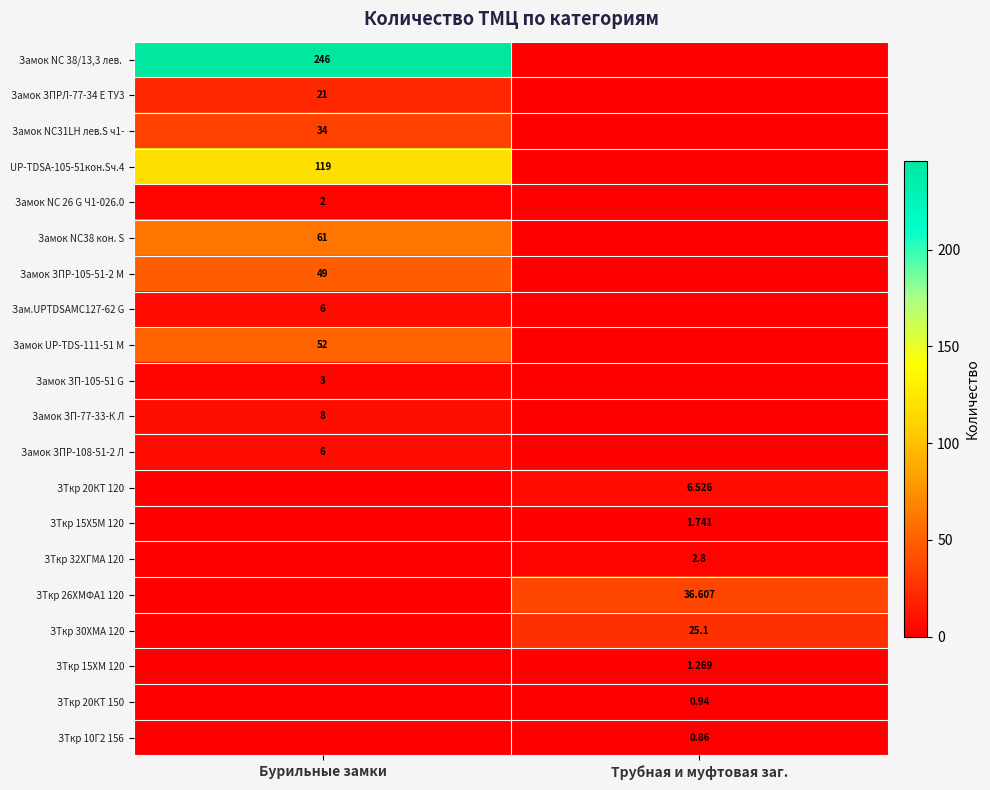

Is the value of Замок ЗП-105-51 G at Бурильные замки greater than the value of Замок ЗПР-108-51-2 Л at Бурильные замки?

No